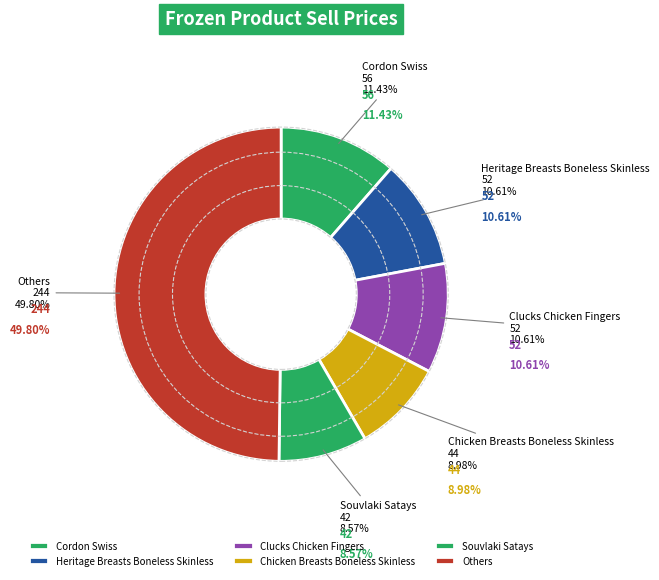

Is there any slice that represents more than half of the pie?

No